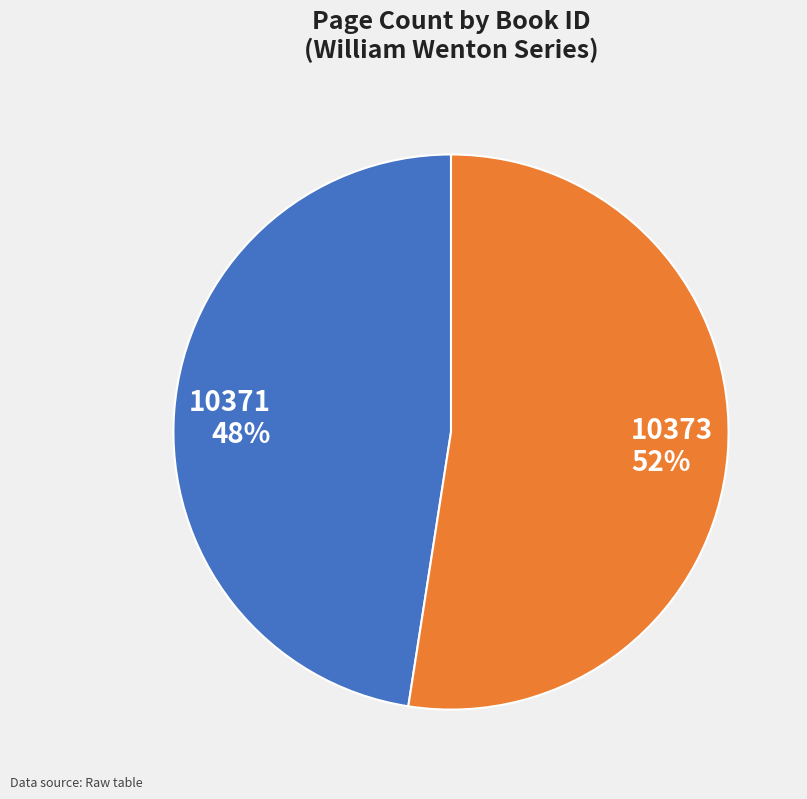

The 10373 slice represents 52% of the pie. True or false?

True